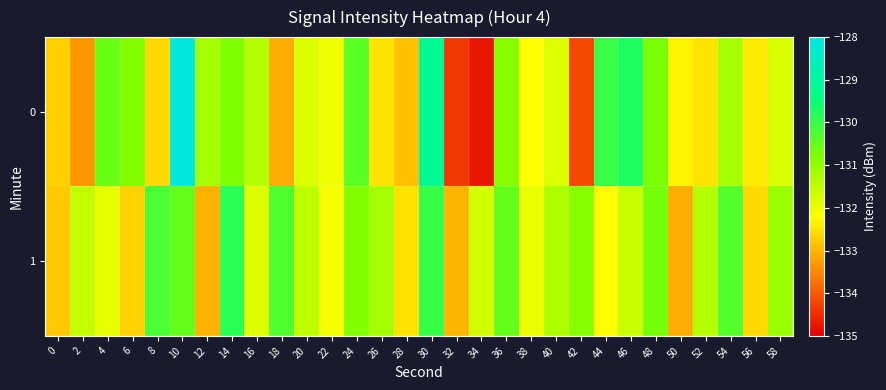

List the series in order of their peak value, lowest first.

1, 0